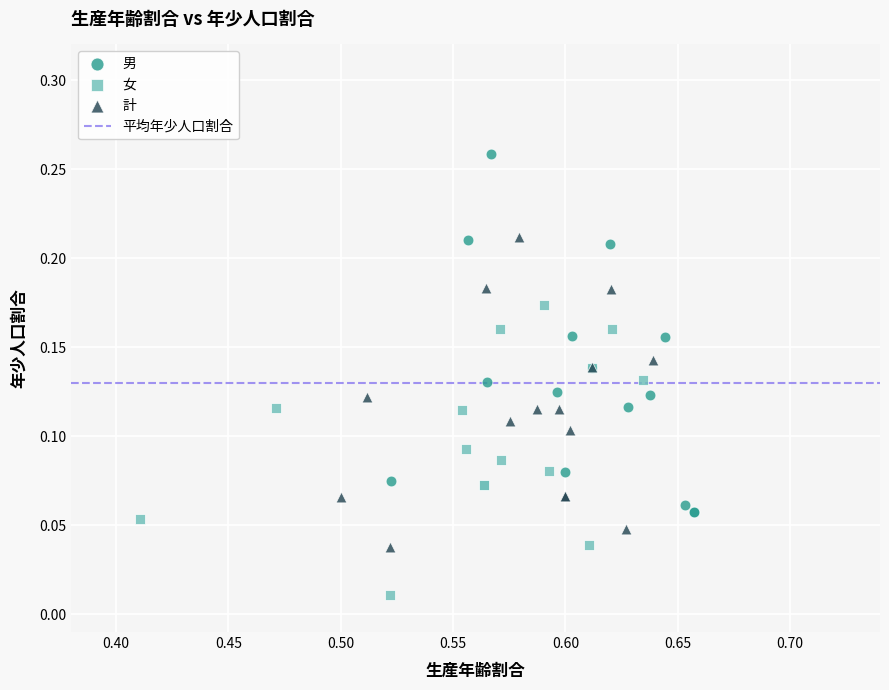

Which series reaches the minimum Y coordinate?

女